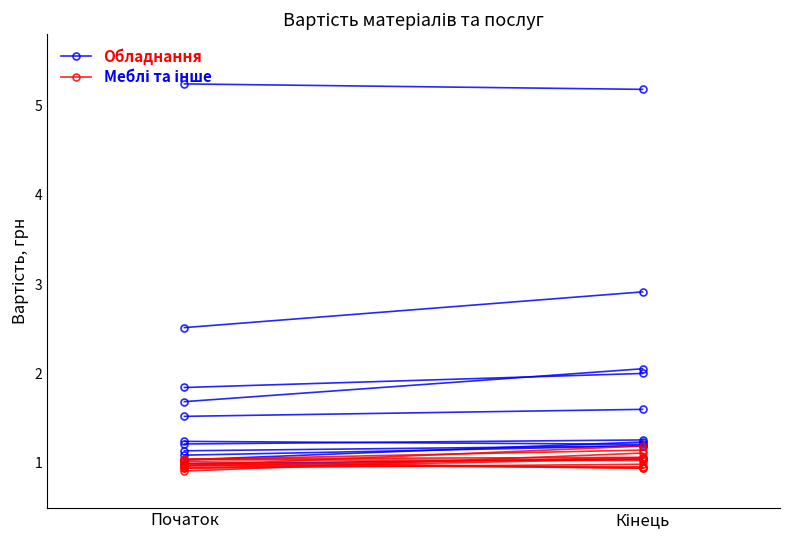

The Меблі та інше series shows 0.9 at Початок. True or false?

True